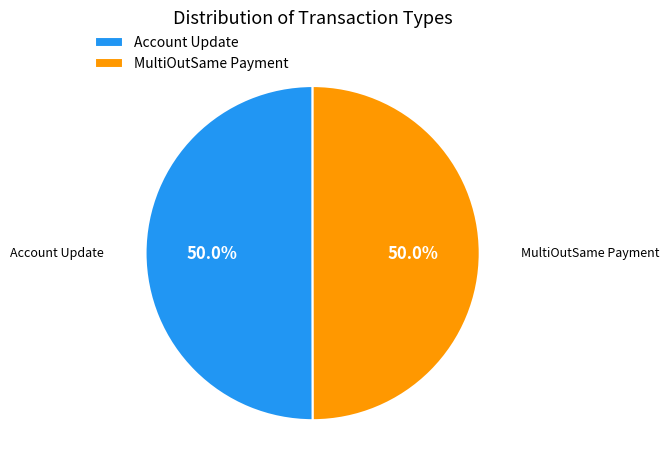

Combined, do MultiOutSame Payment and Account Update account for over 50%?

Yes